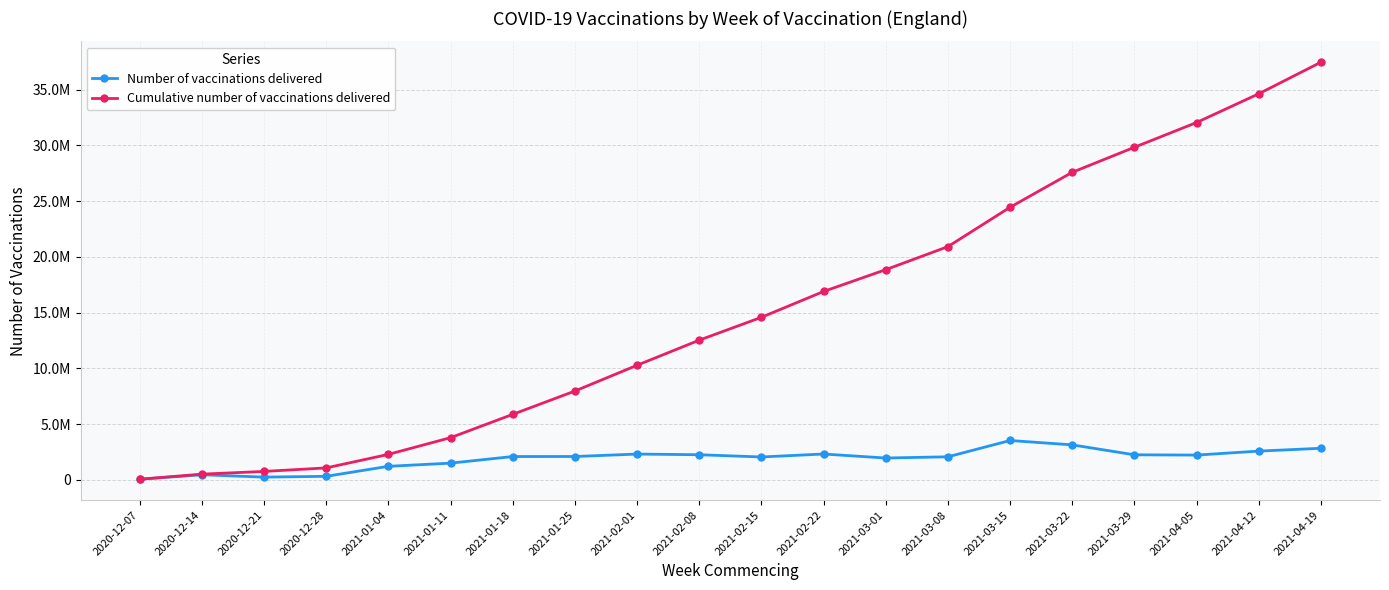

What is the label of the 8th point from the right?

2021-03-01